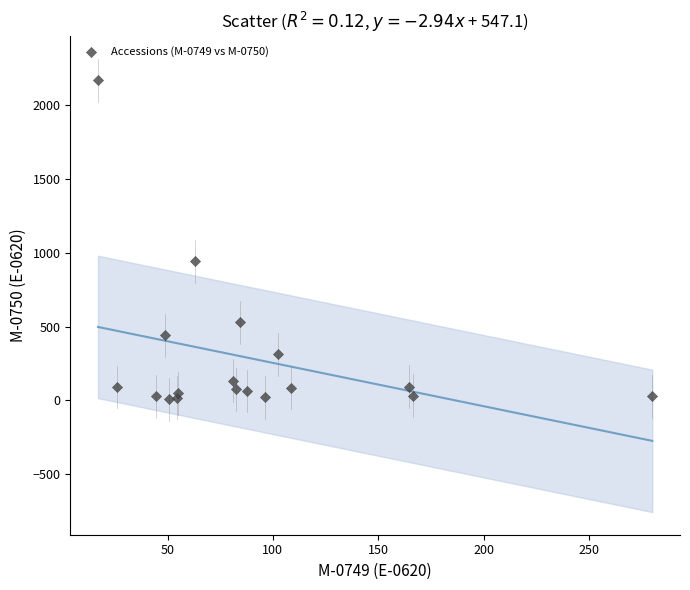

What Y value in the scatter plot is closest to 1087?

941.5